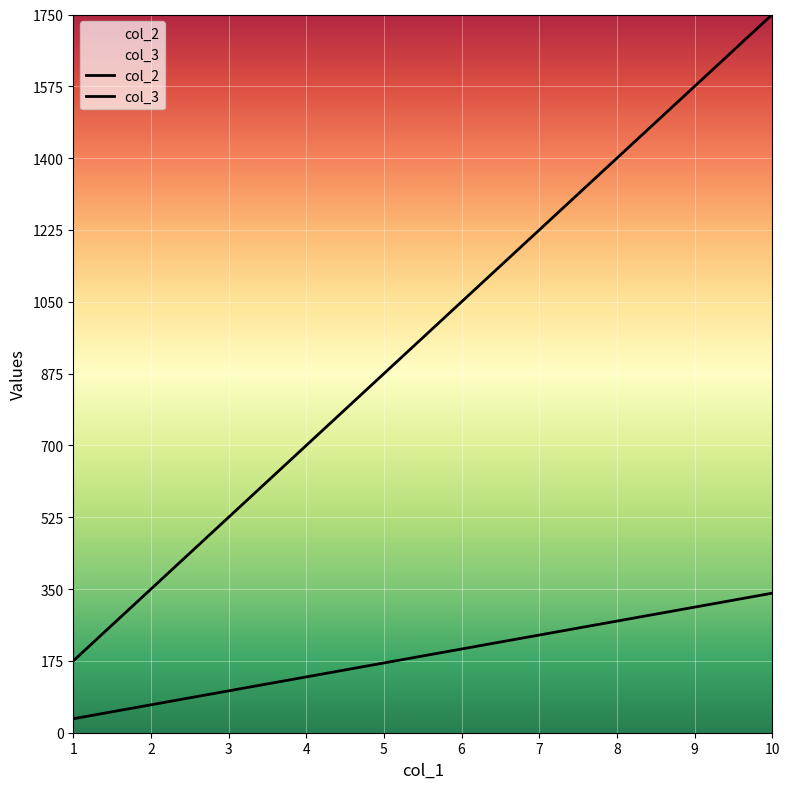

What is the value of the col_3 point at the 2nd from the left?

350